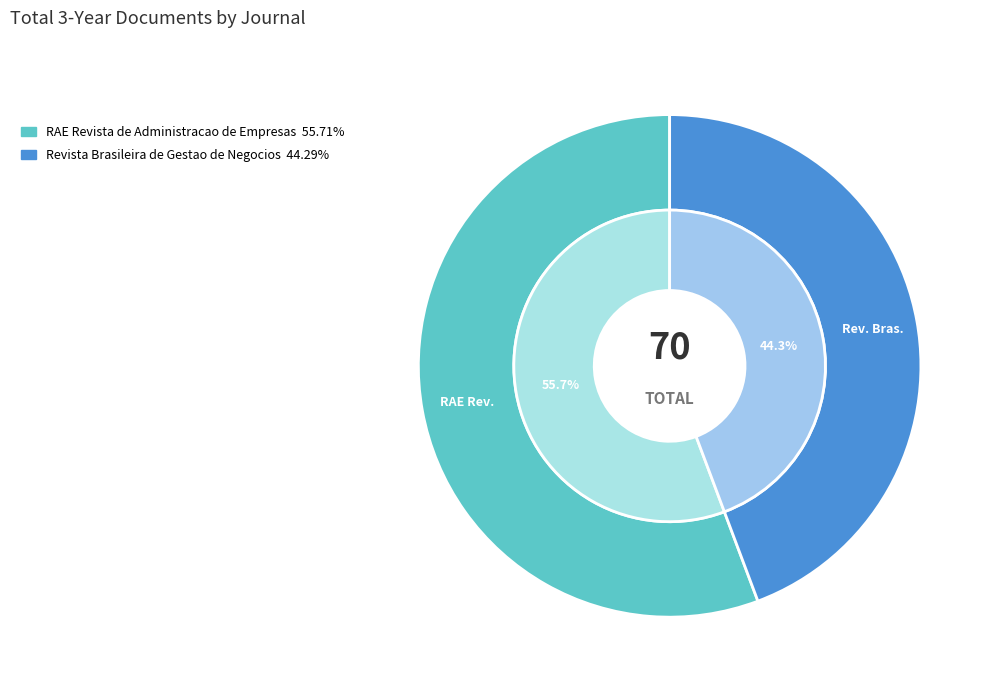

Combined, what portion of the pie is RAE Revista de Administracao de Empresas and Revista Brasileira de Gestao de Negocios?

100.0%